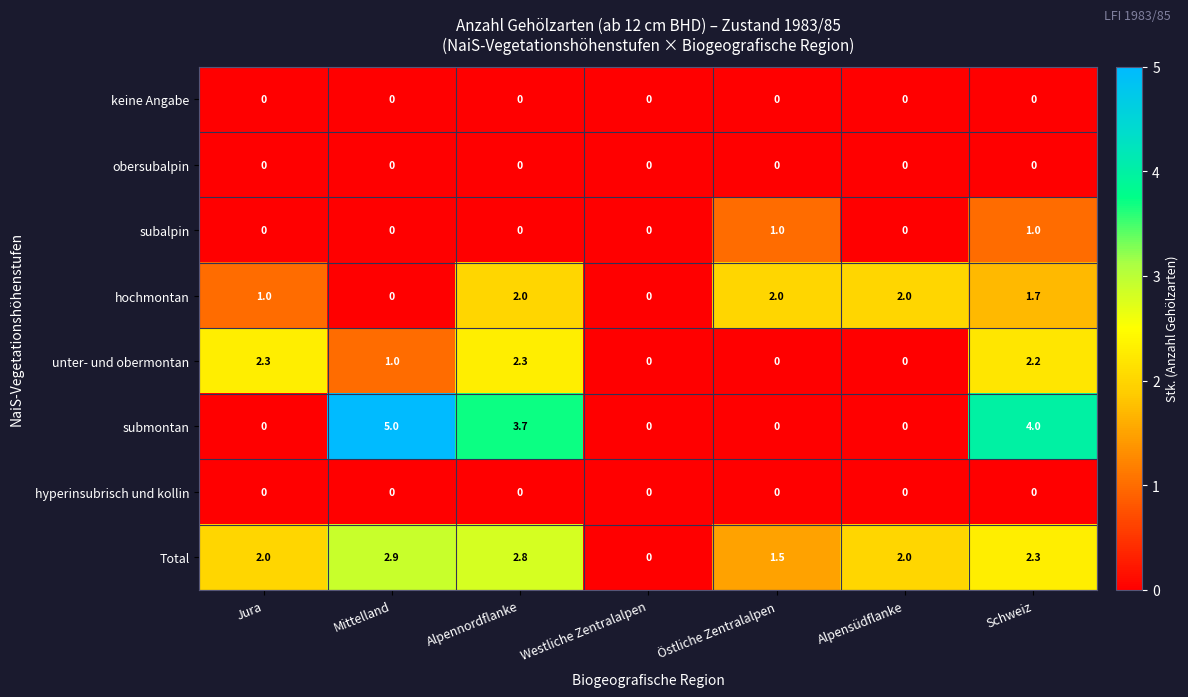

How many data points does each series have?

7